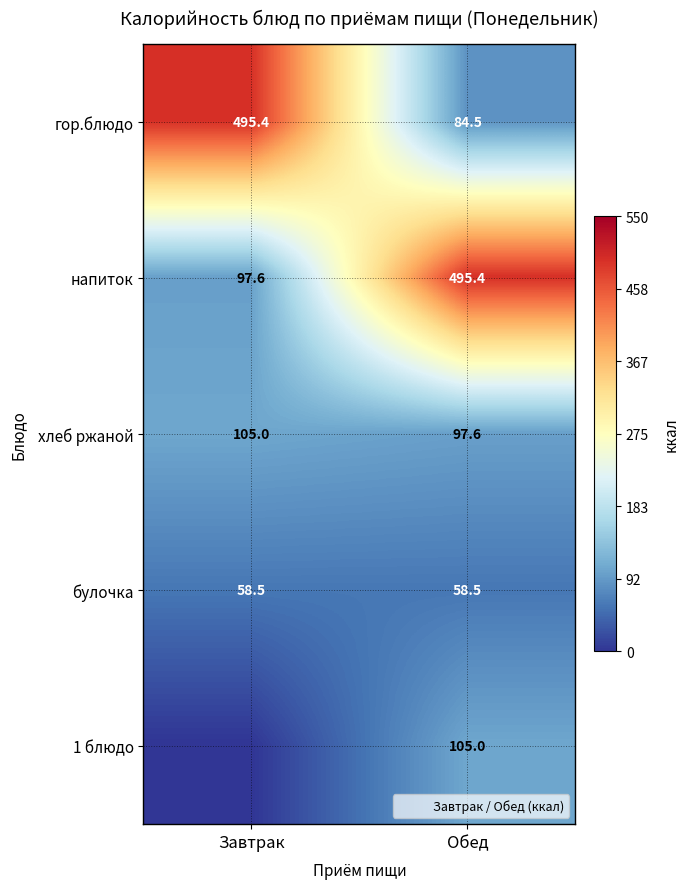

What is the difference between the highest and lowest values at Завтрак?

495.4